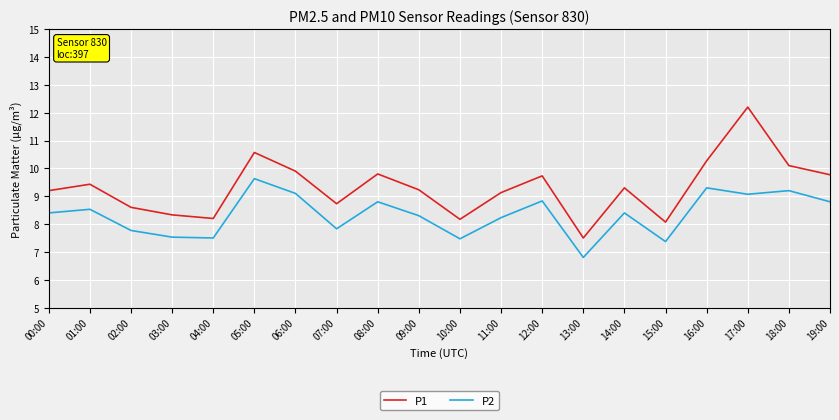

How many categories are shown in the chart?

20